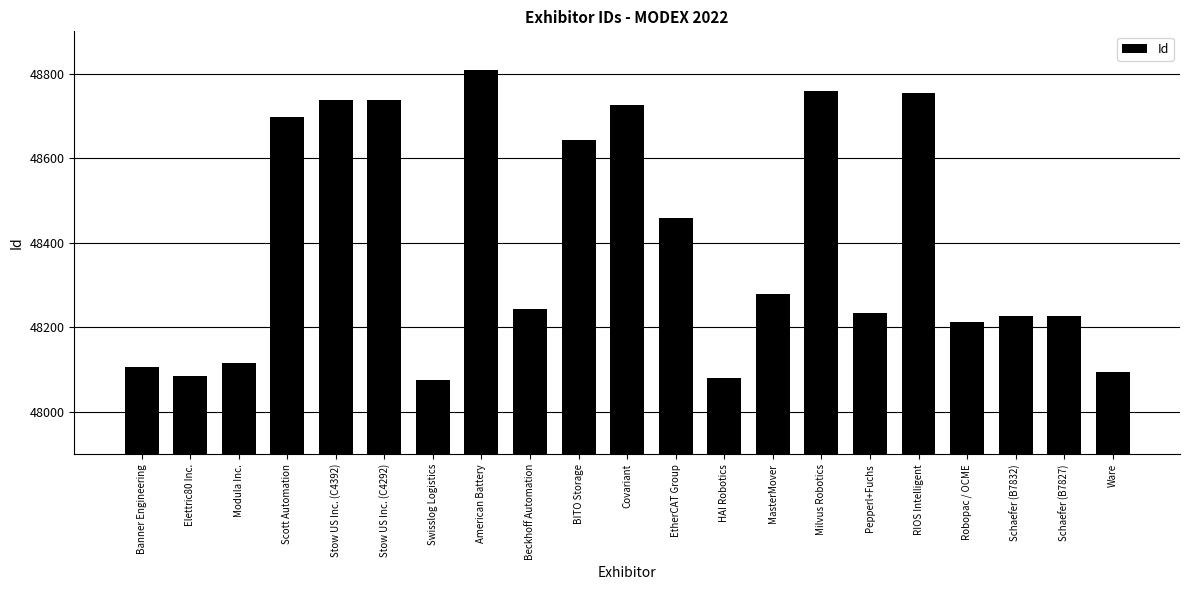

Which category has the highest value across all series?

American Battery